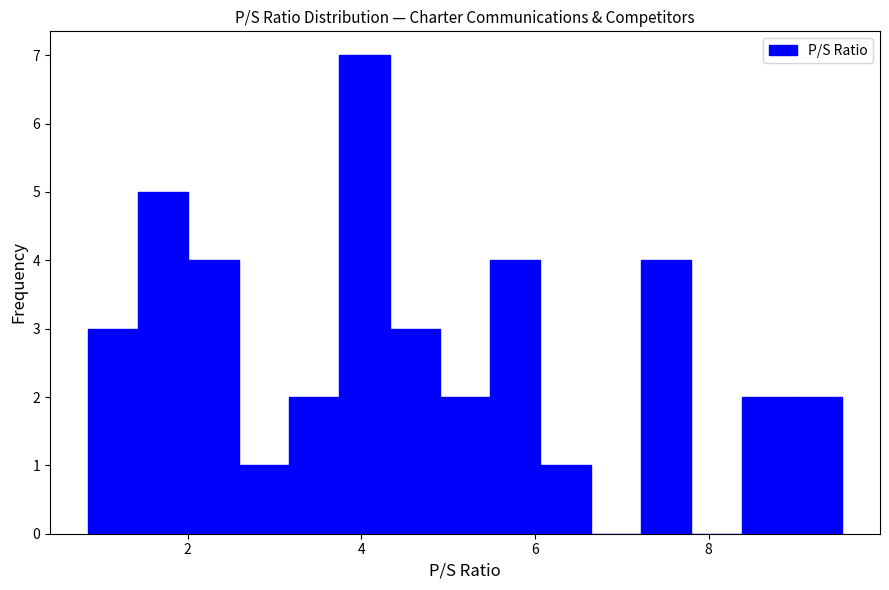

Read against the x-axis, roughly where is the centre of the tallest bar?

4.0